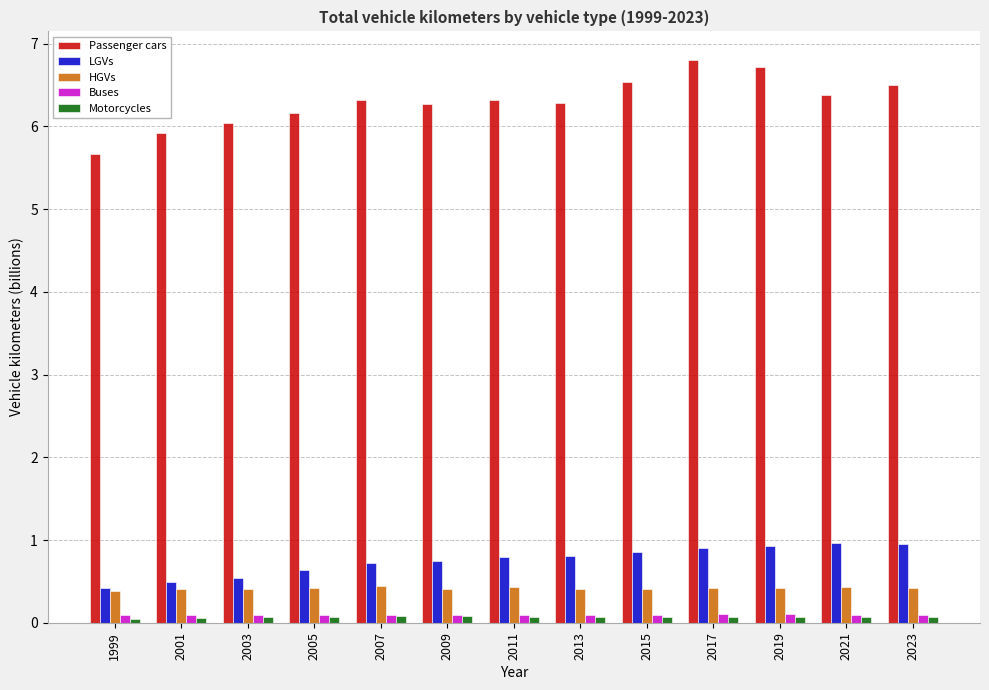

What is the approximate value of HGVs at 2009?

0.4